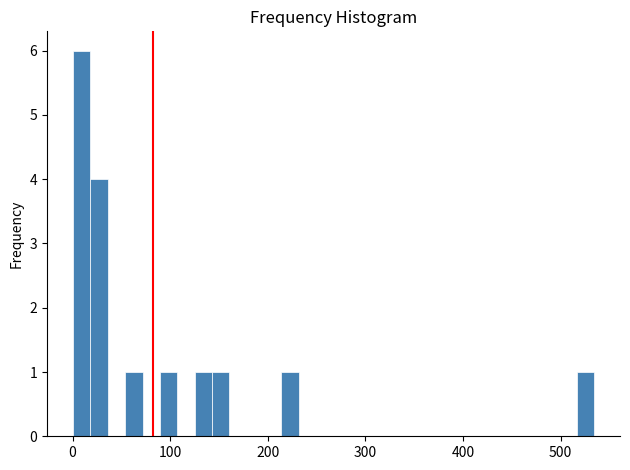

Read against the x-axis, roughly where is the centre of the tallest bar?

10